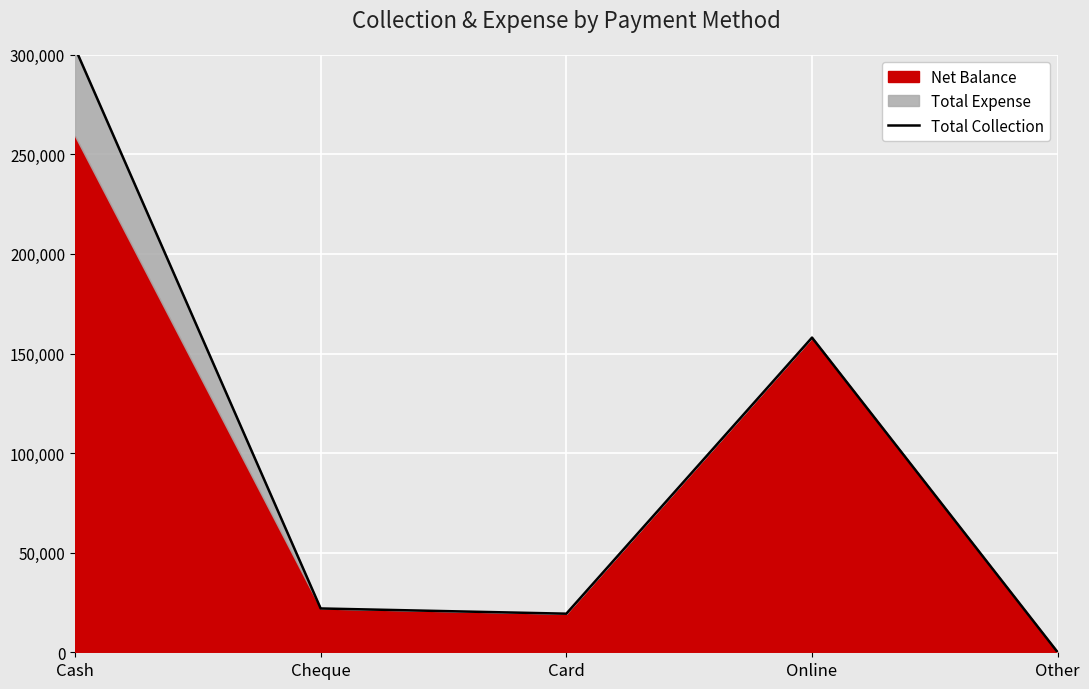

Reading left to right, list all the values displayed in this chart.

Cash=303500	Cheque=22000	Card=19380	Online=158000	Other=0